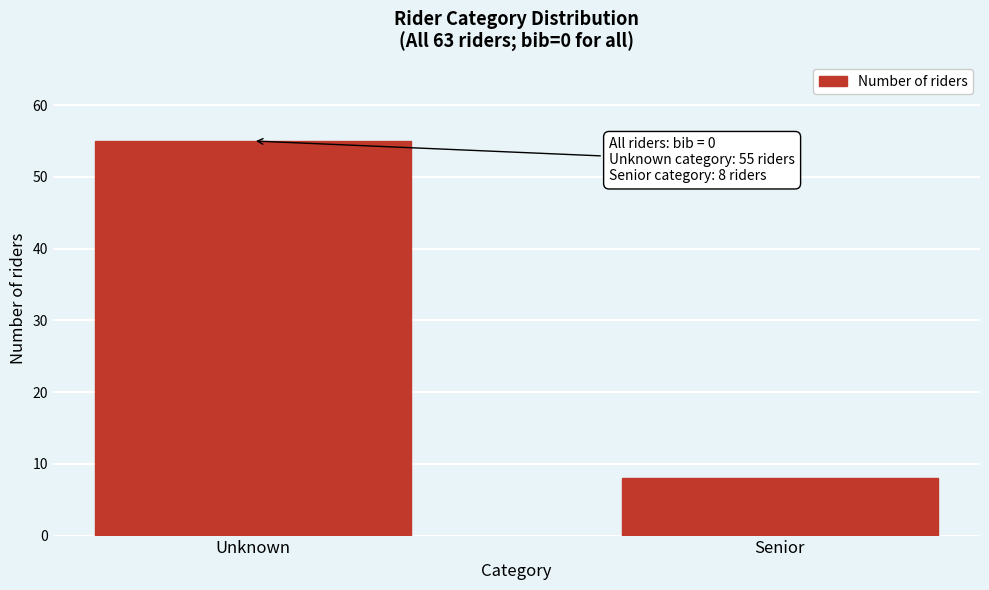

Reading left to right, transcribe all the data shown in this chart.

55	8